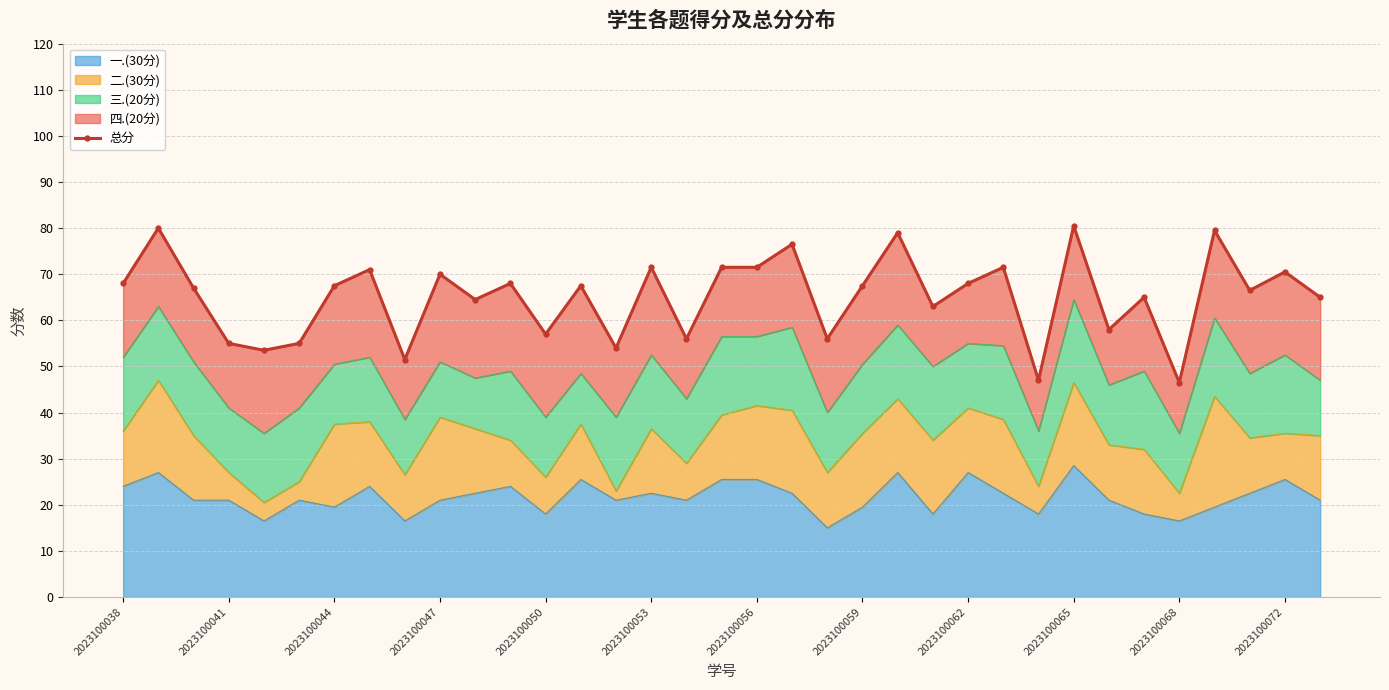

What is the lowest value of the 一.(30分) series?

15.0